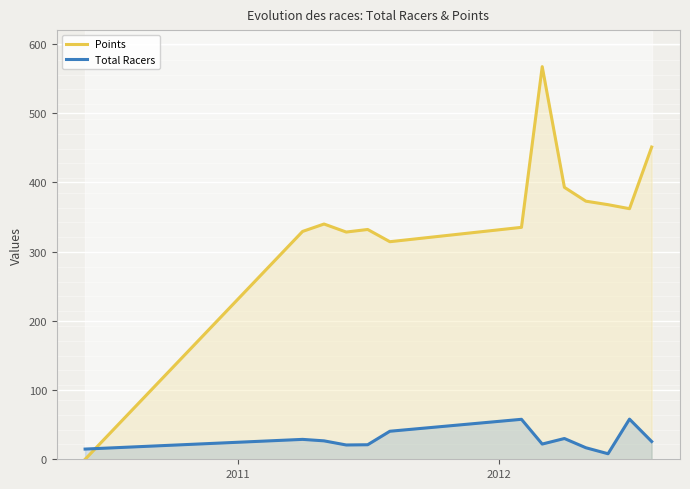

How many series are shown in this chart?

2